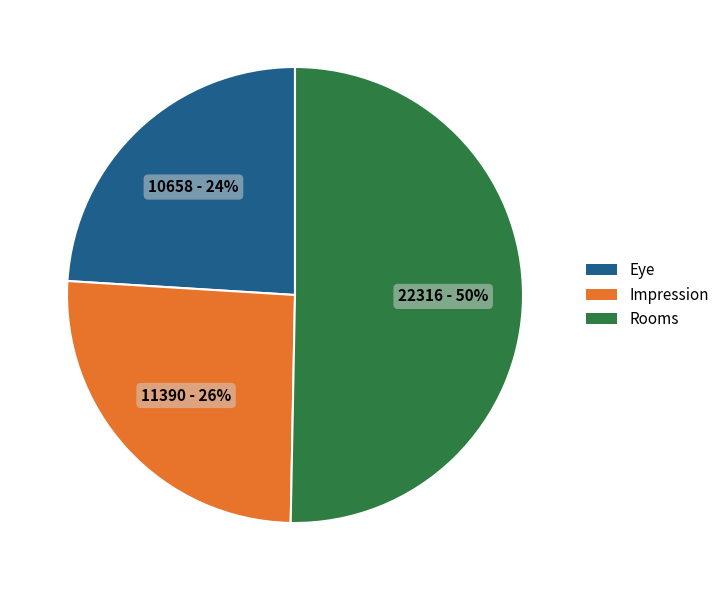

Which category has the biggest portion of the pie?

Rooms